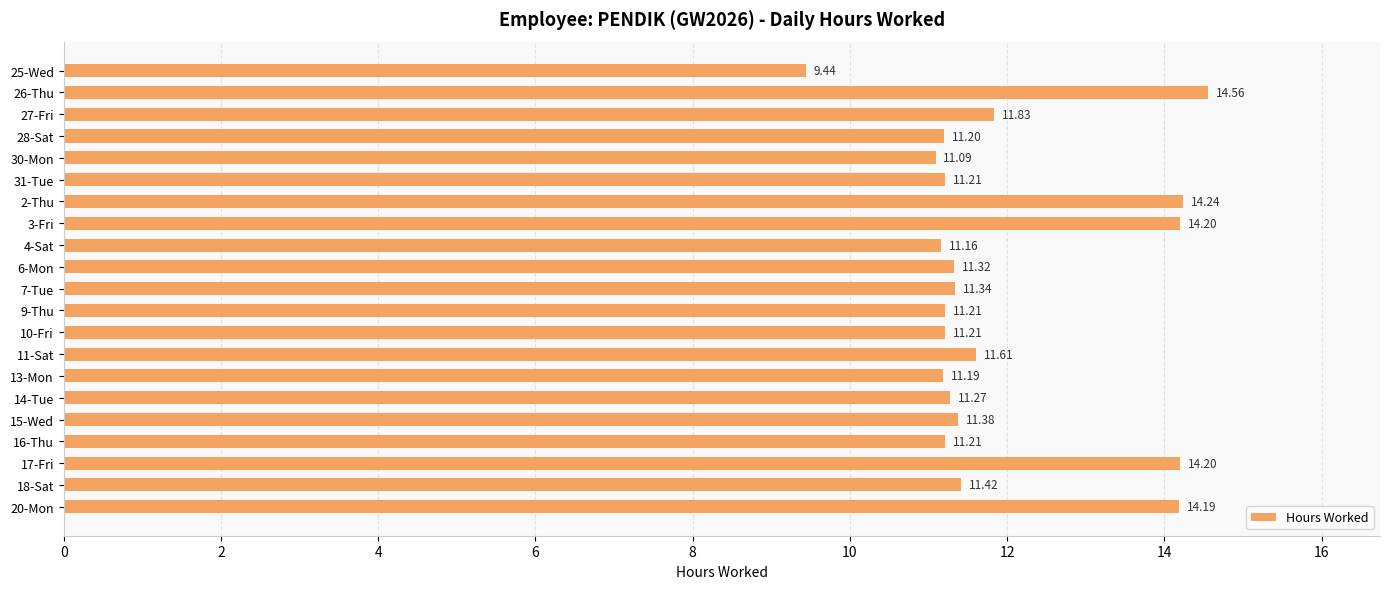

What is the greatest value displayed?

14.6